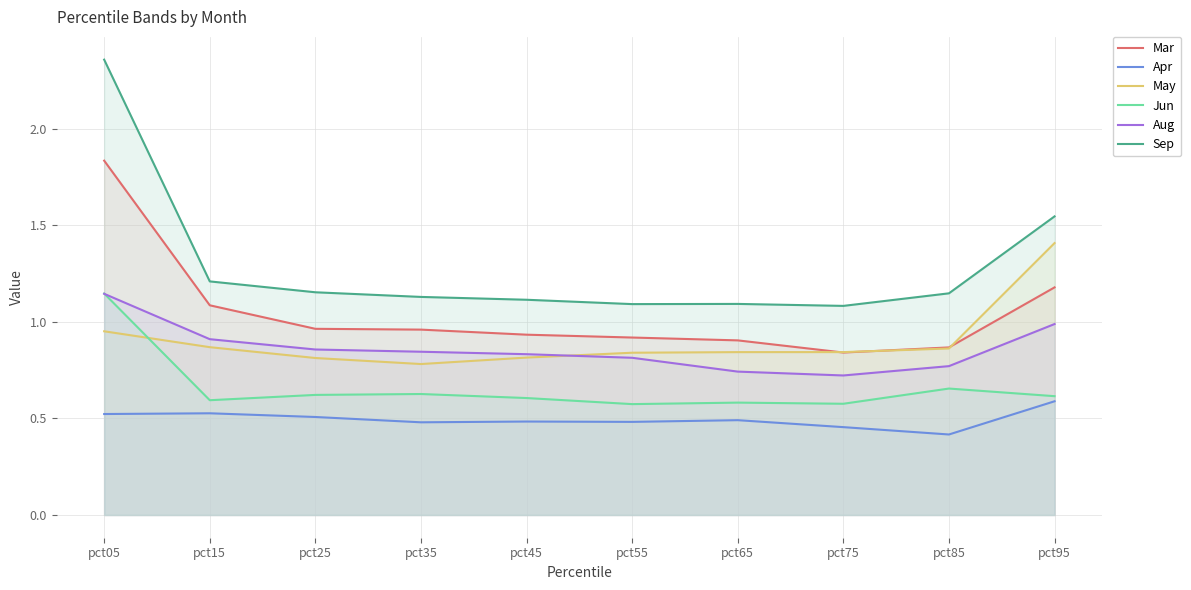

True or false: Aug and Mar cross at least once.

False